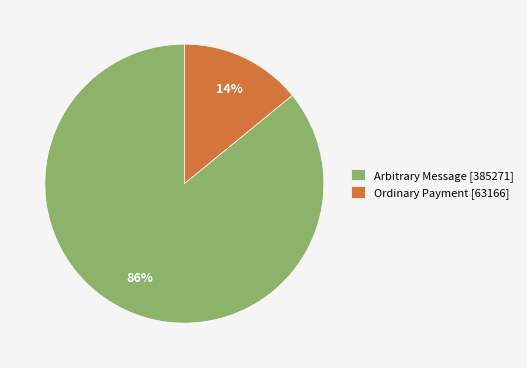

Does Arbitrary Message represent more than half of the total?

Yes